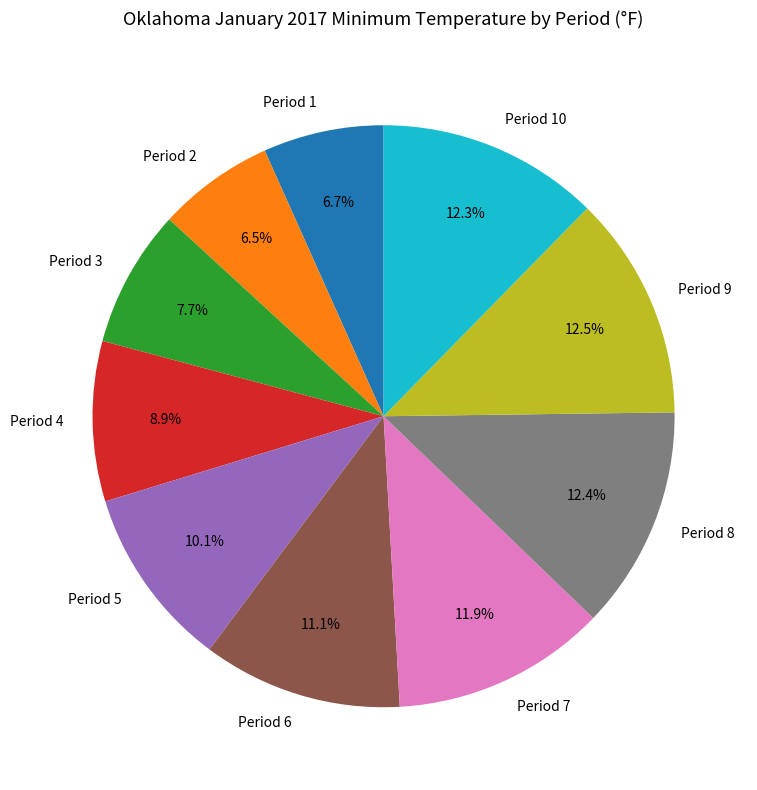

What percentage is NOT represented by Period 9?

87.5%